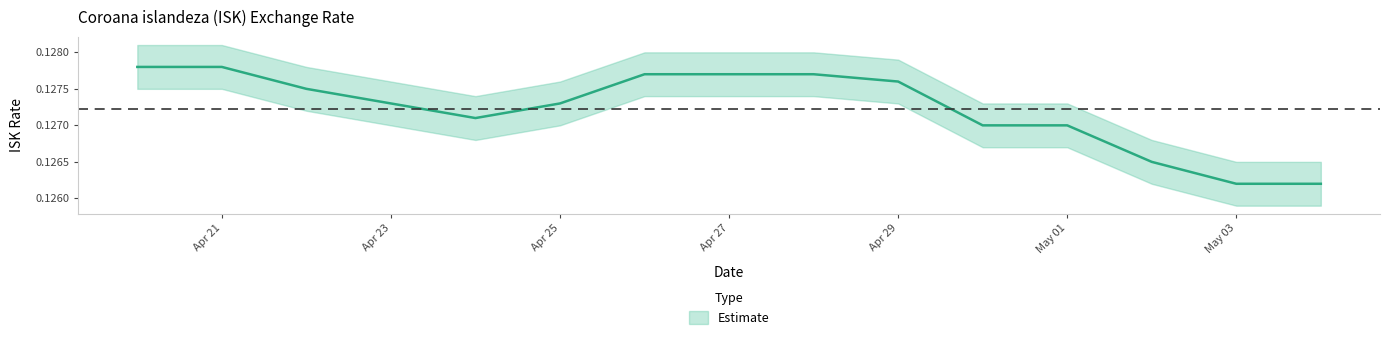

Is it true that the value at Apr 27 is 0.1?

False